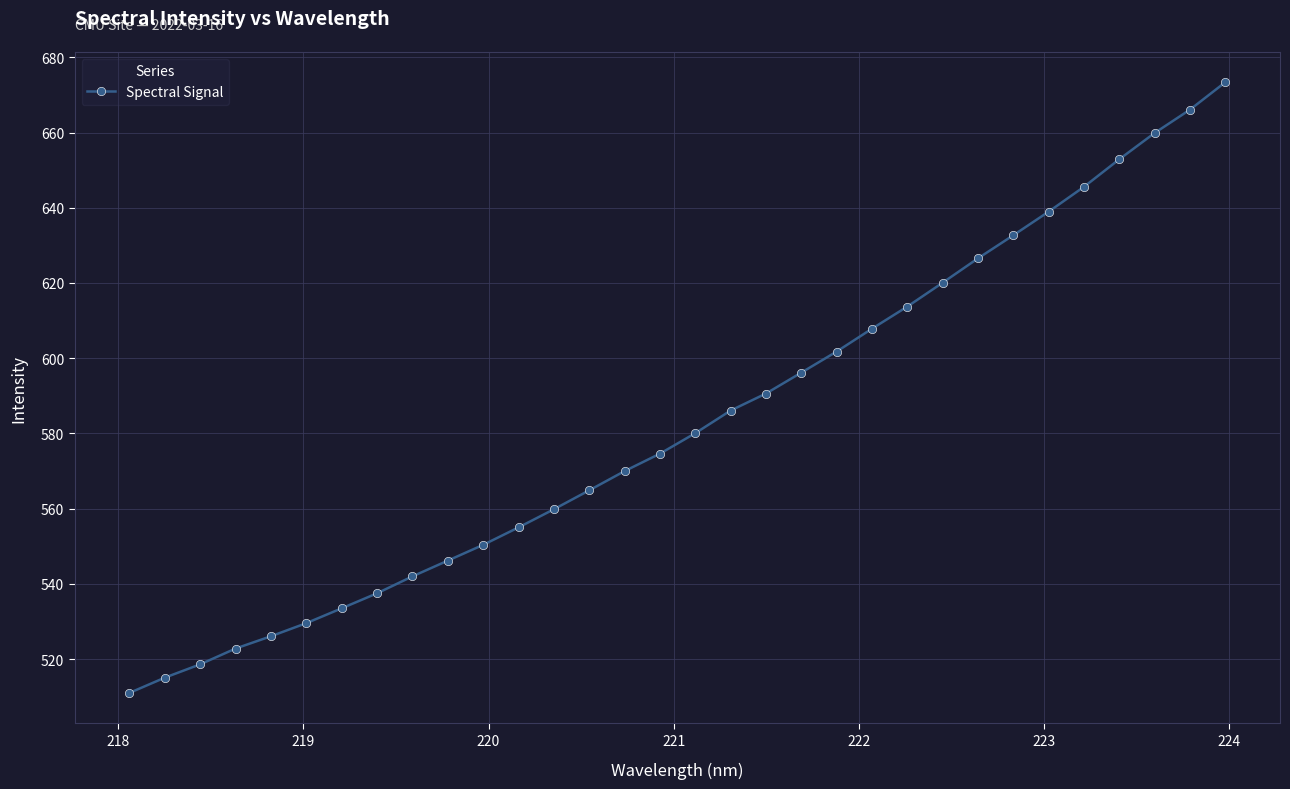

What is the value of the 4th point from the left?

522.8